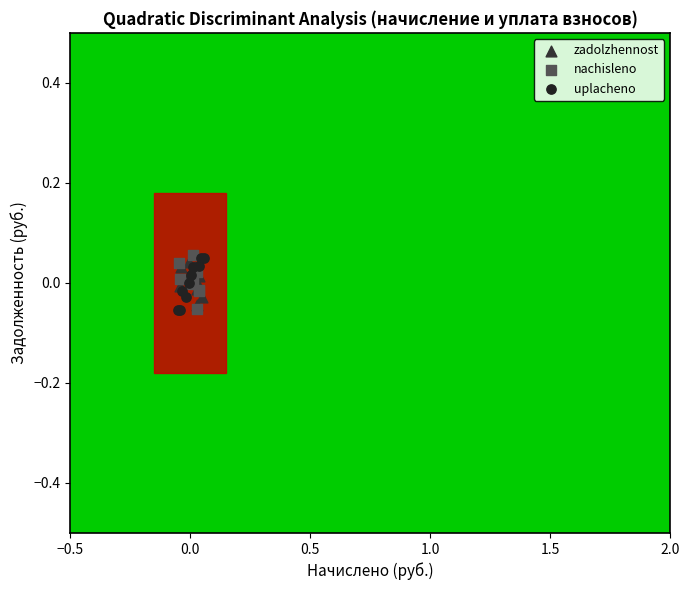

What are all the series names shown in the legend?

zadolzhennost, nachisleno, uplacheno